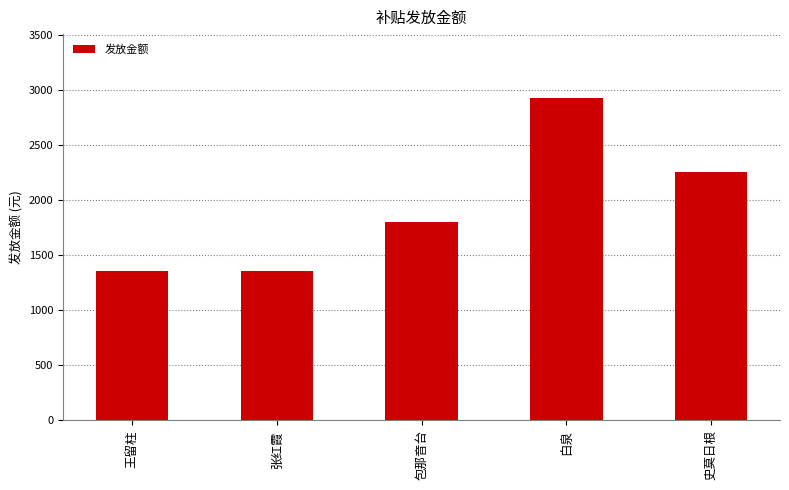

What is the average value?

1934